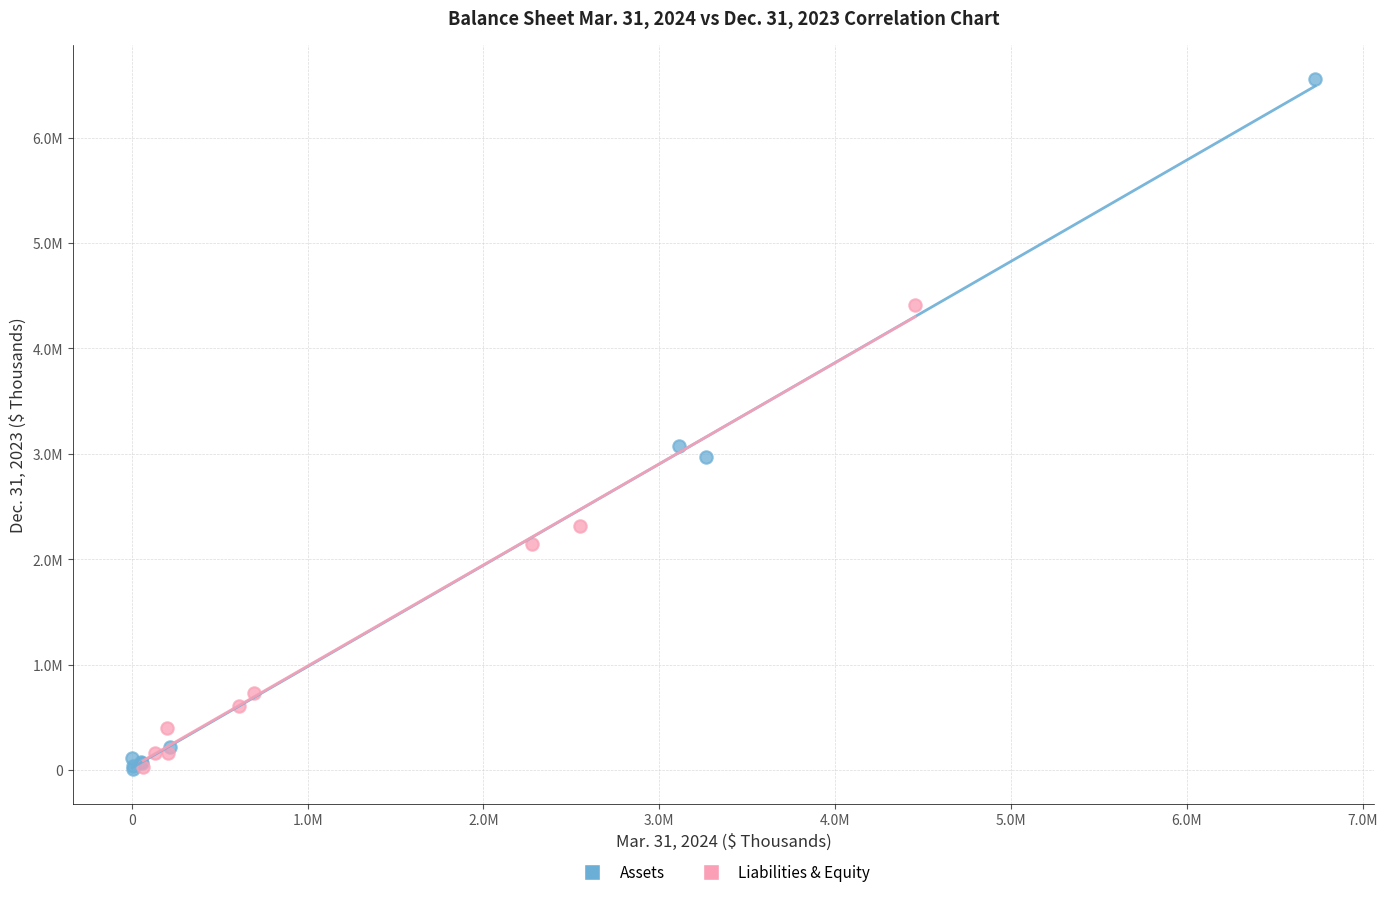

What are all the series names shown in the legend?

Assets, Liabilities & Equity